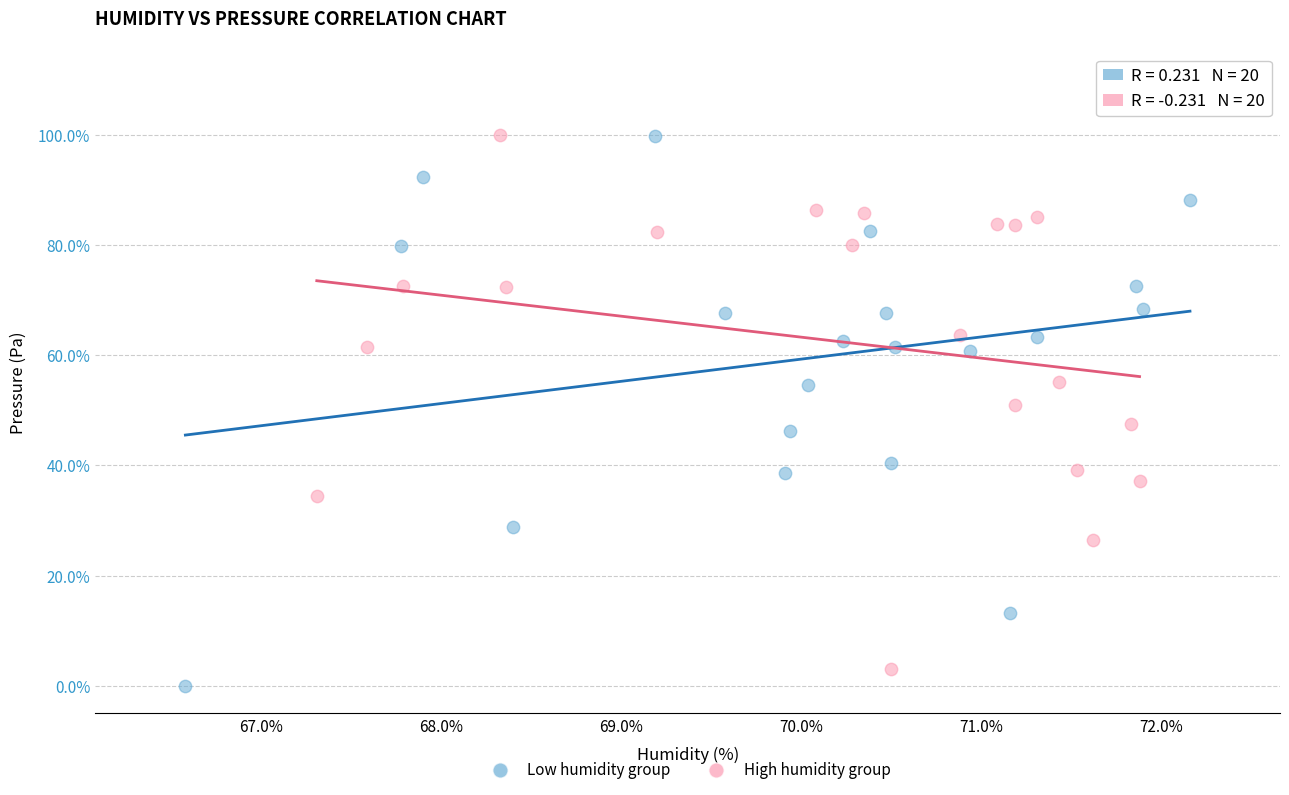

Which series reaches the minimum Y coordinate?

Low humidity group